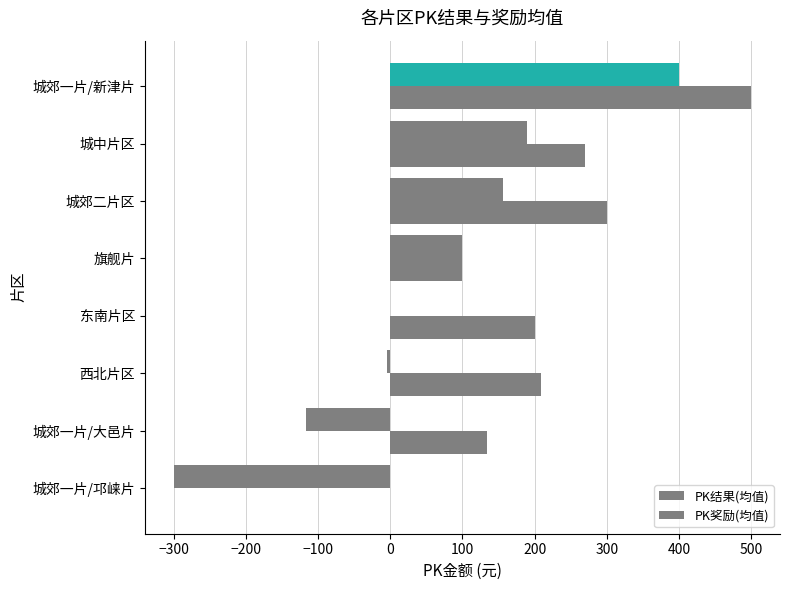

How many categories are shown in the chart?

8